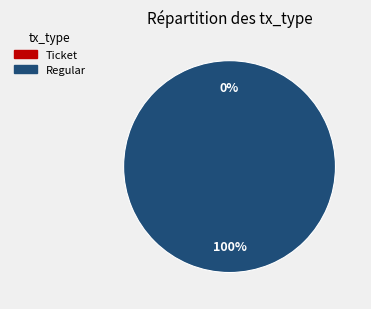

Is there a majority slice in this chart?

Yes